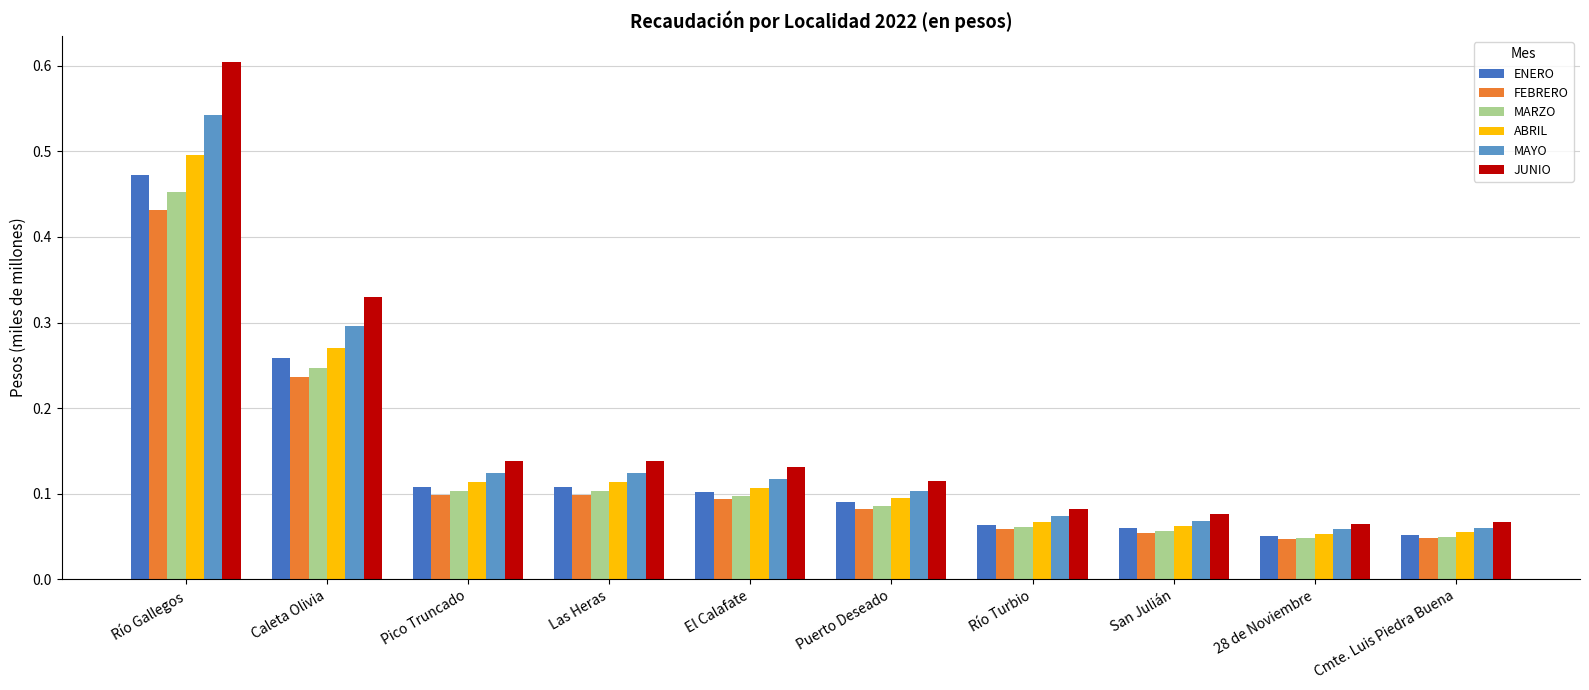

Does the chart contain stacked bars?

No